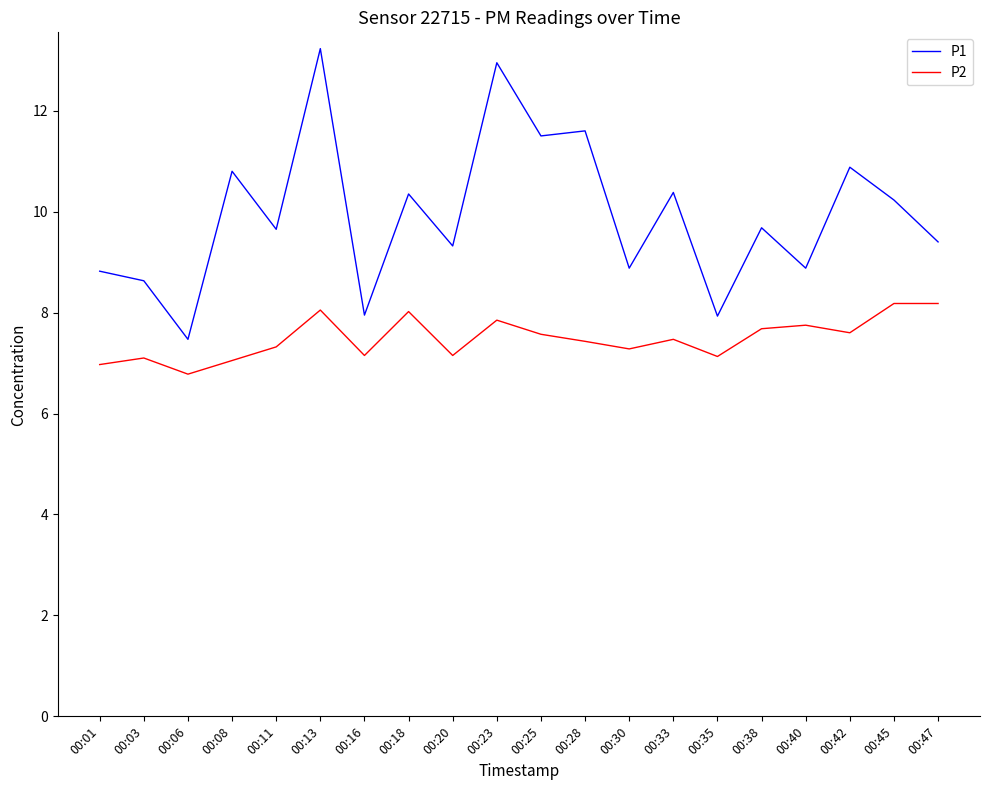

Rank the series by their maximum value, from lowest to highest.

P2, P1